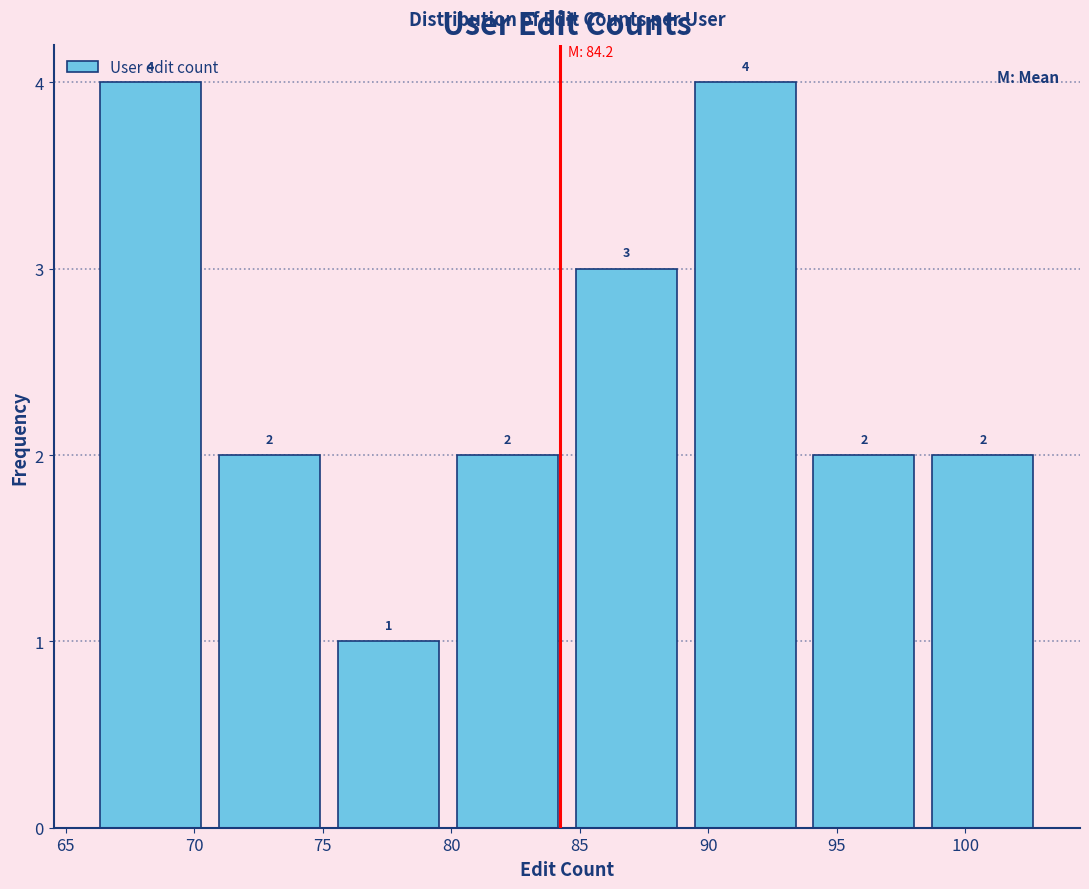

Reading left to right, transcribe this chart: for each bar, give the range it covers on the x-axis and its height. The bar edges are not printed on the chart, so give them approximately, as read against the axis.

66.0 to 70.5: 4
70.5 to 75.5: 2
75.5 to 80.0: 1
80.0 to 84.5: 2
84.5 to 89.0: 3
89.0 to 94.0: 4
94.0 to 98.5: 2
98.5 to 103.0: 2